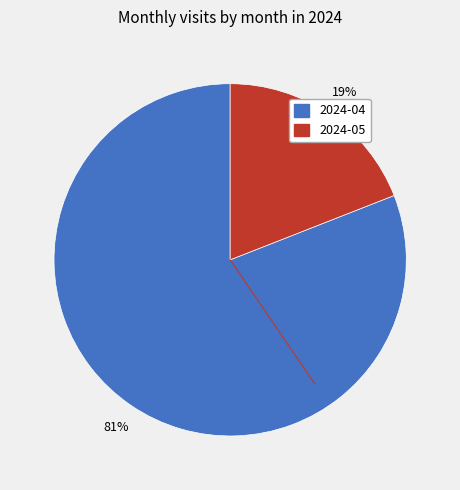

Which slice is the smallest?

2024-05